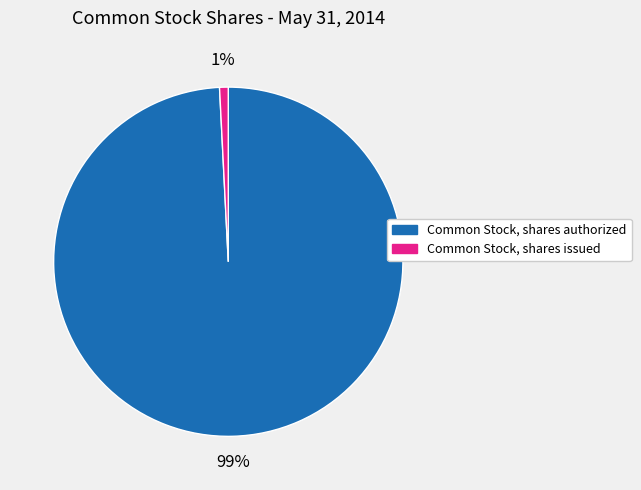

To the nearest percent, what portion does Common Stock, shares authorized represent?

99%